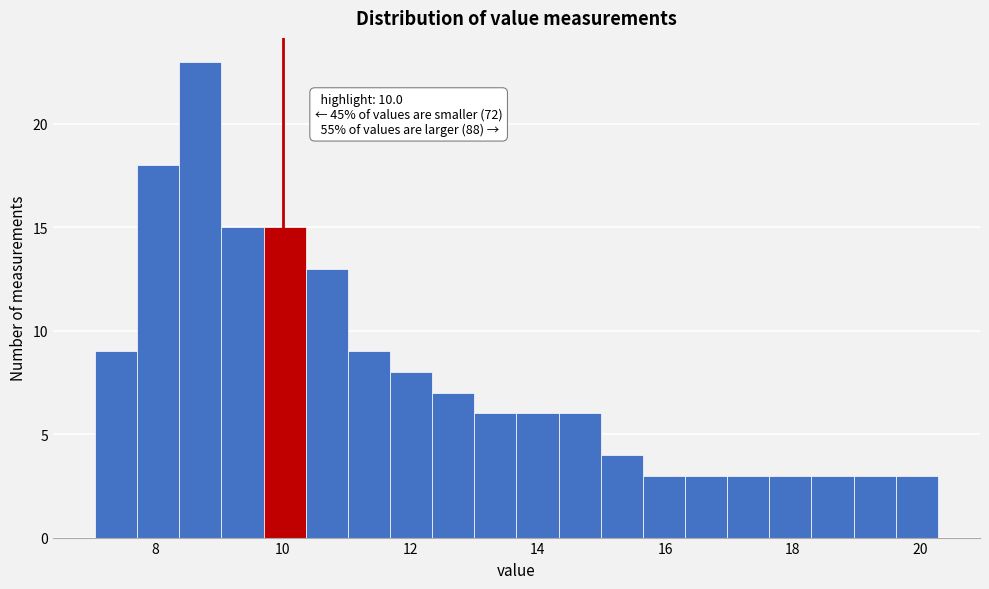

Around what value on the x-axis is the tallest bar? Give the approximate position of its centre, as read against the axis.

8.8